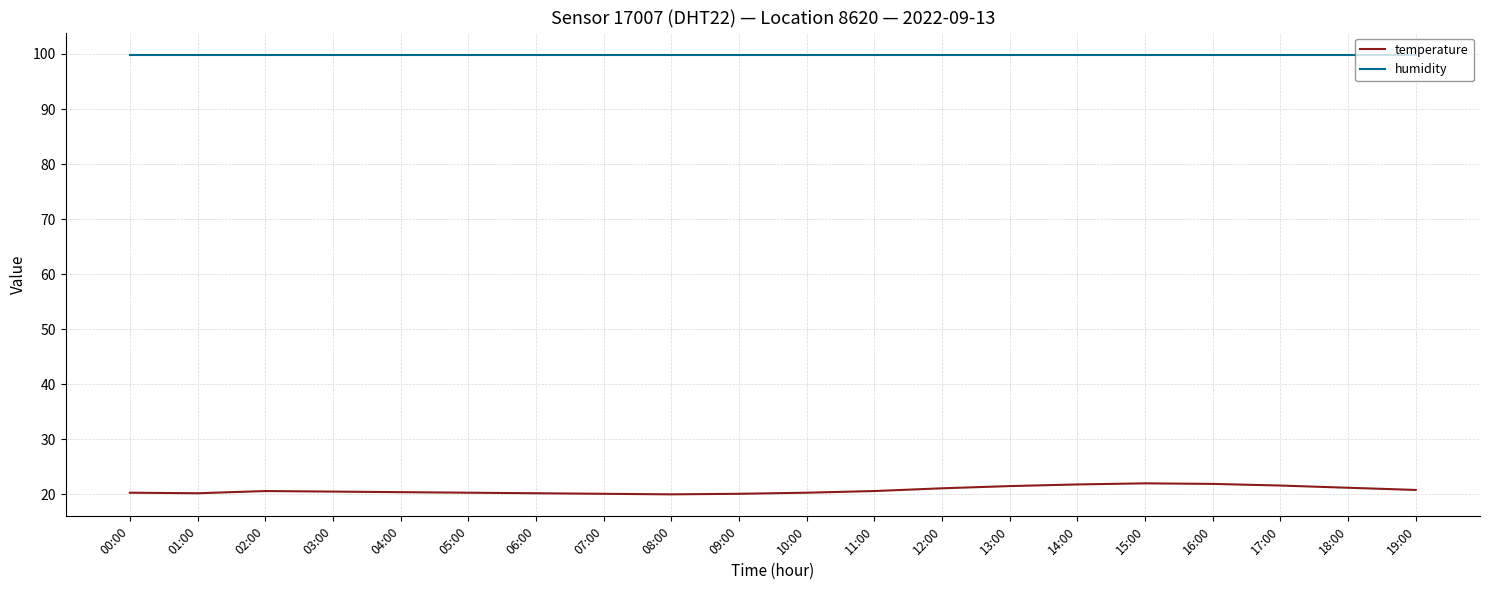

True or false: temperature and humidity cross at least once.

False